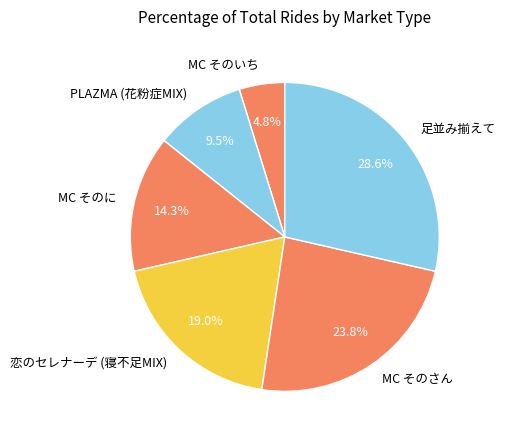

Do PLAZMA (花粉症MIX) and MC そのさん together represent more than half of the pie?

No